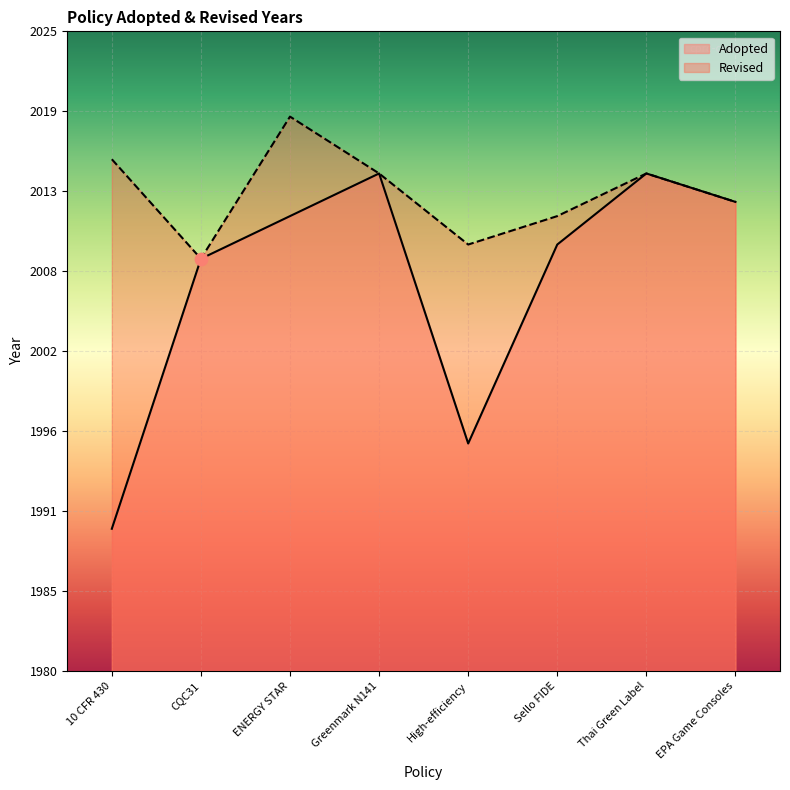

Between 10 CFR 430 and Thai Green Label, which is larger?

Thai Green Label